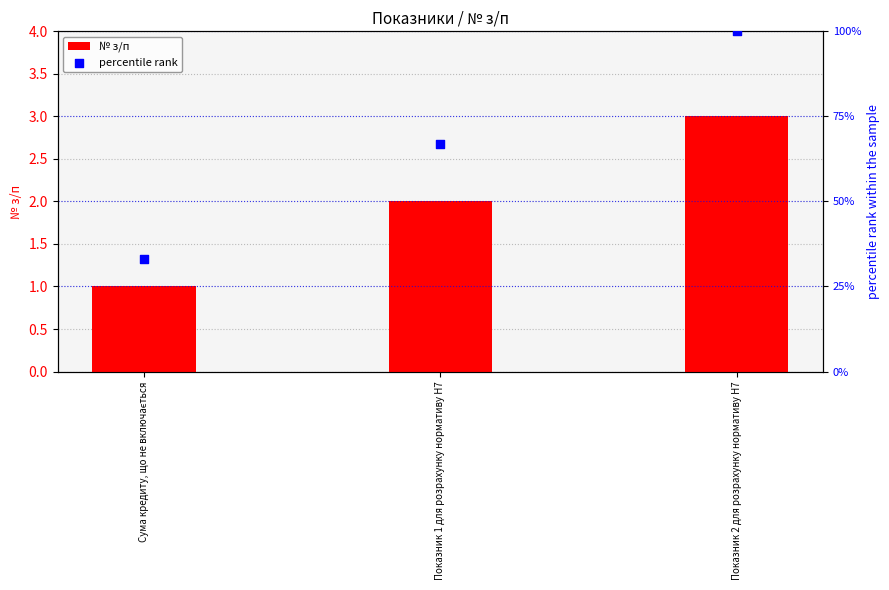

Which series reaches the maximum Y coordinate?

percentile rank